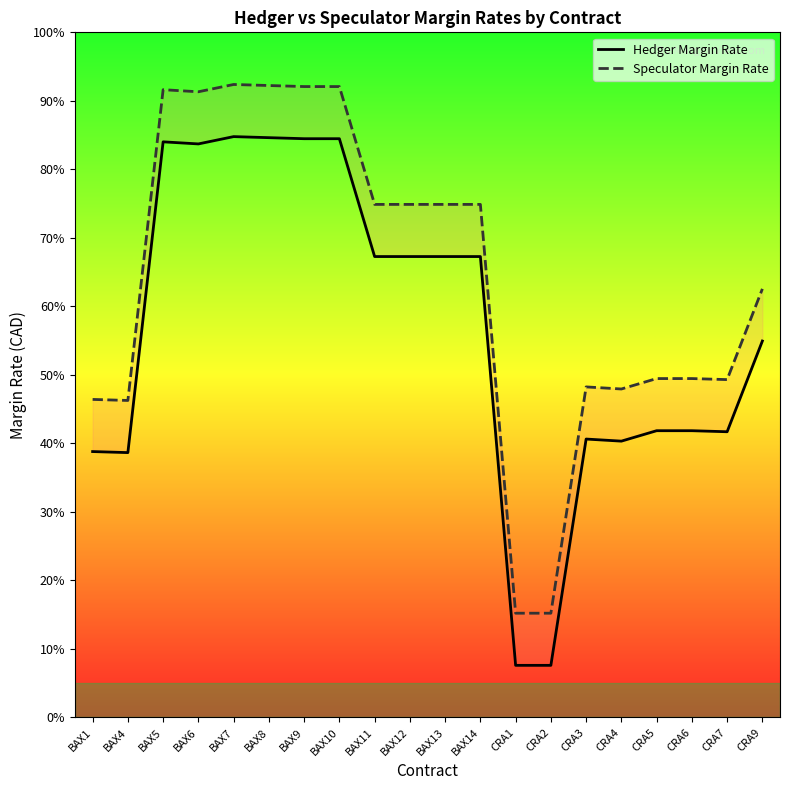

What is the minimum value for Hedger Margin Rate?

209